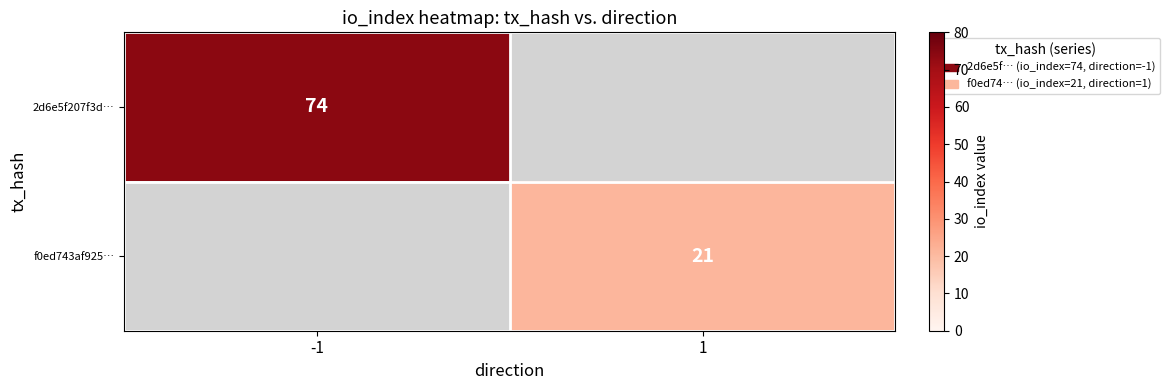

True or false: f0ed743af925… has a value of 21 at 1.

True